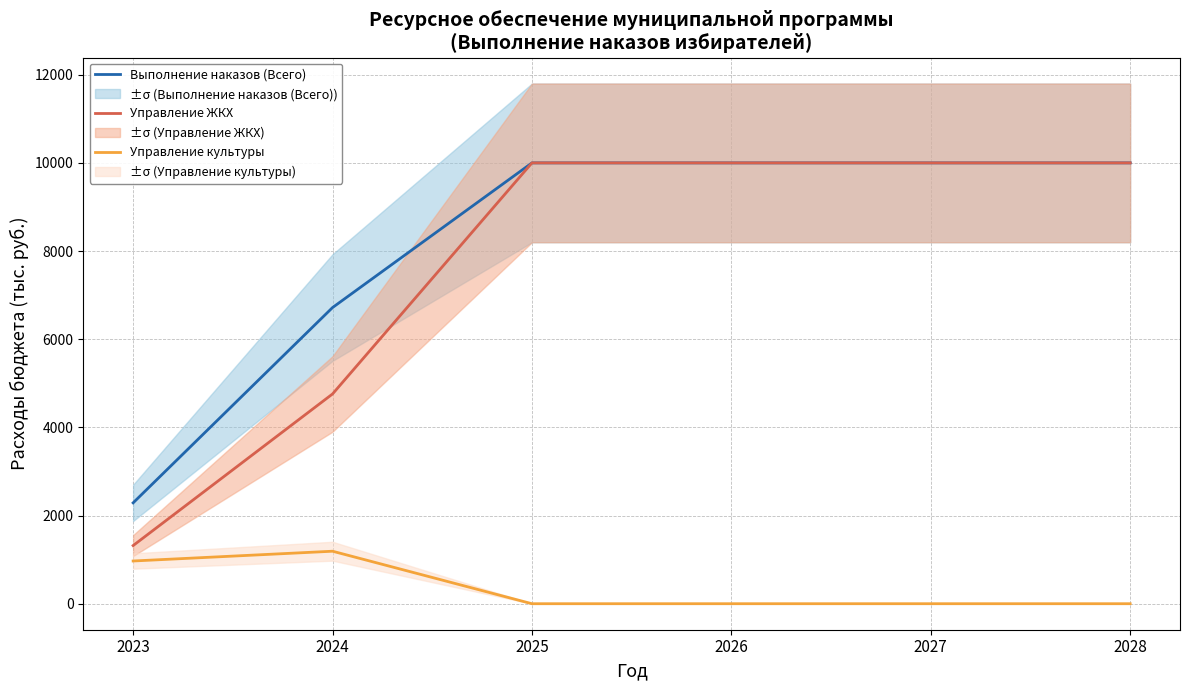

Which series changed the most between 2024 and 2027?

Управление ЖКХ